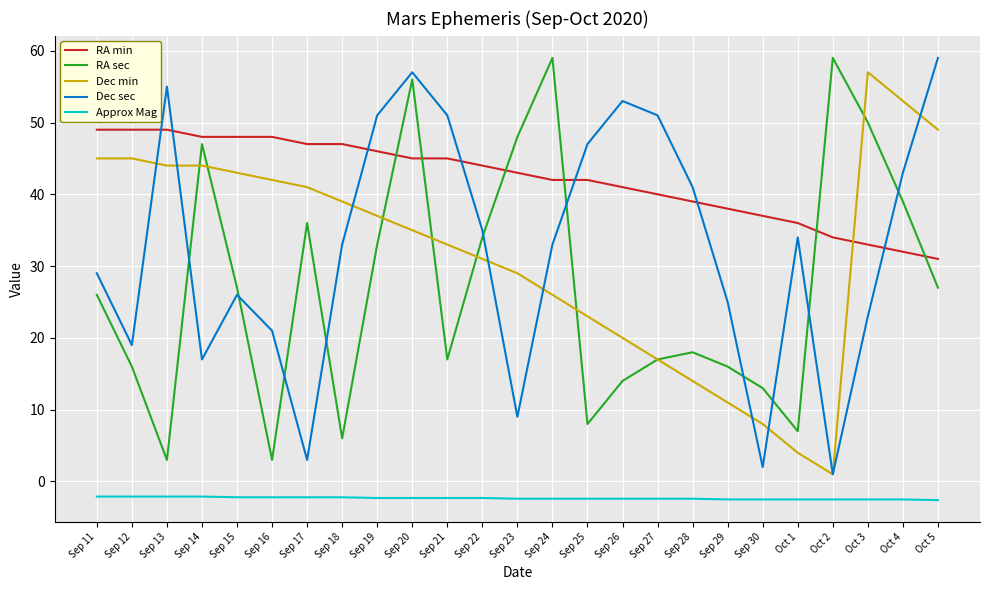

What is the average value of the RA min series?

42.1